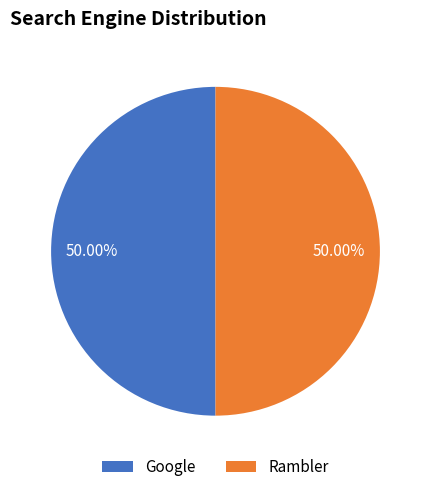

Do Rambler and Google together represent more than half of the pie?

Yes